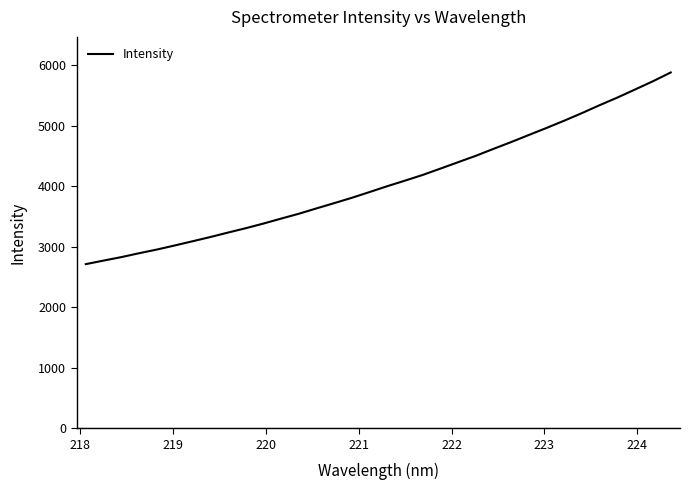

What is the smallest value displayed?

2713.1